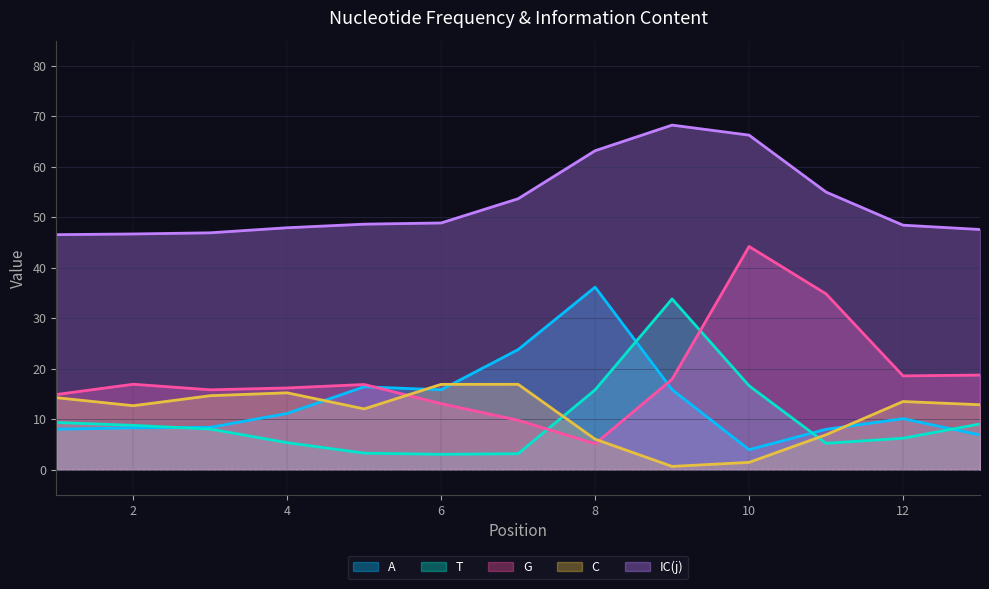

What is the maximum value shown in the chart?

68.3